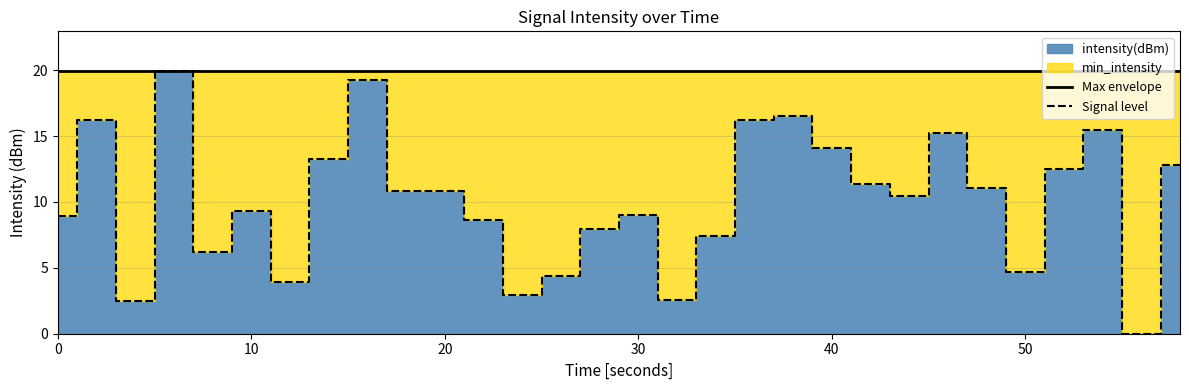

What is the maximum value for Max envelope?

19.9